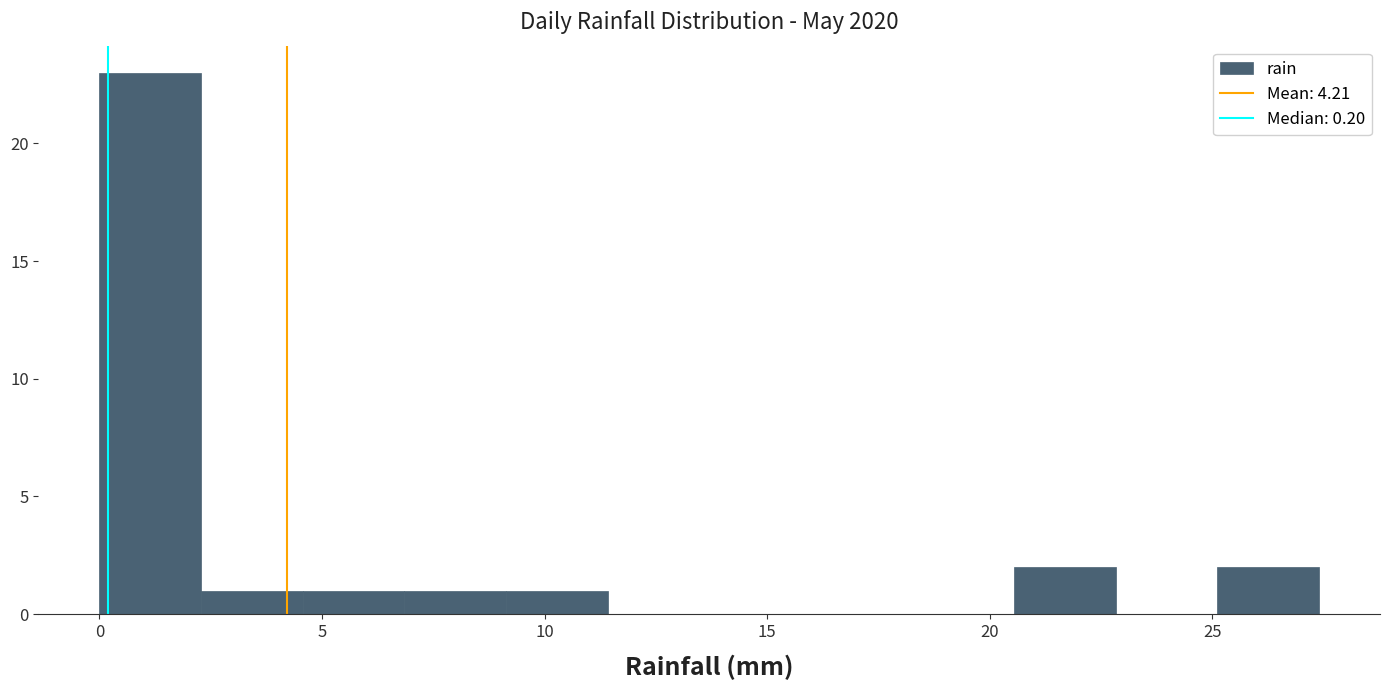

What is the height of the bar covering 2.5 to 4.5 on the x-axis? Neither the bar edges nor the heights are printed on the chart, so give them approximately, as read against the axes.

1